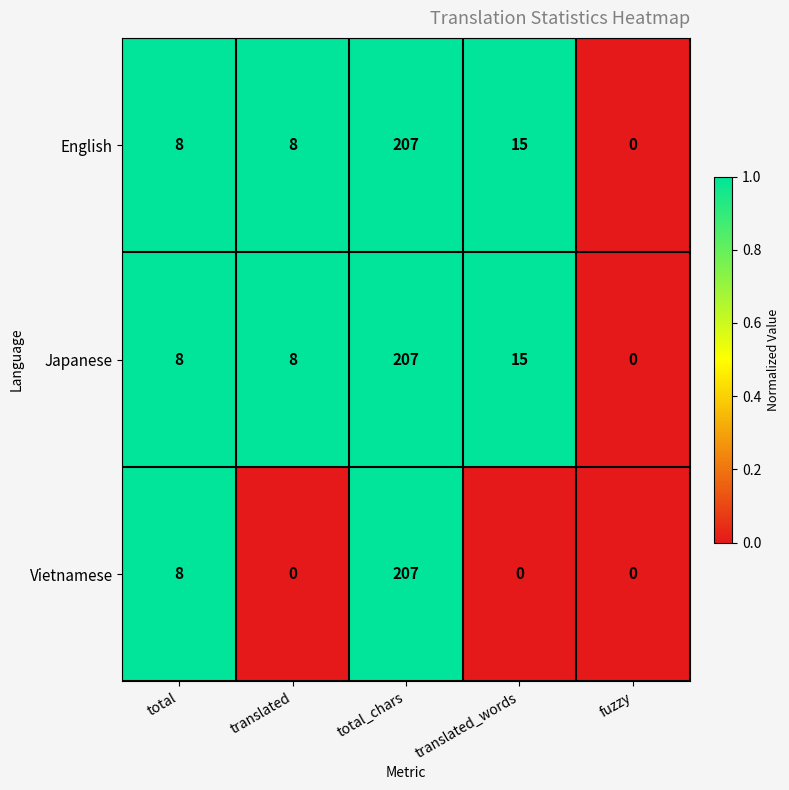

Between total and translated, which series saw the biggest shift?

Vietnamese